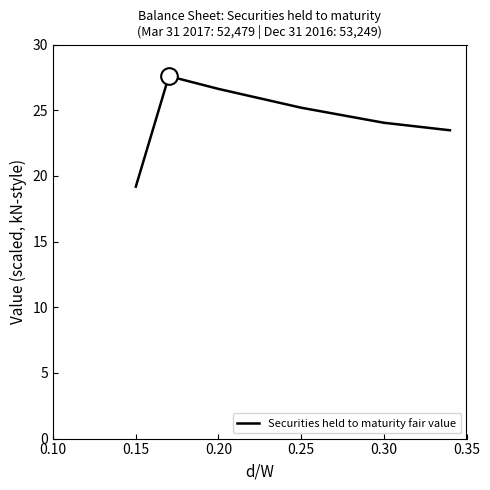

What is the greatest value displayed?

27.6